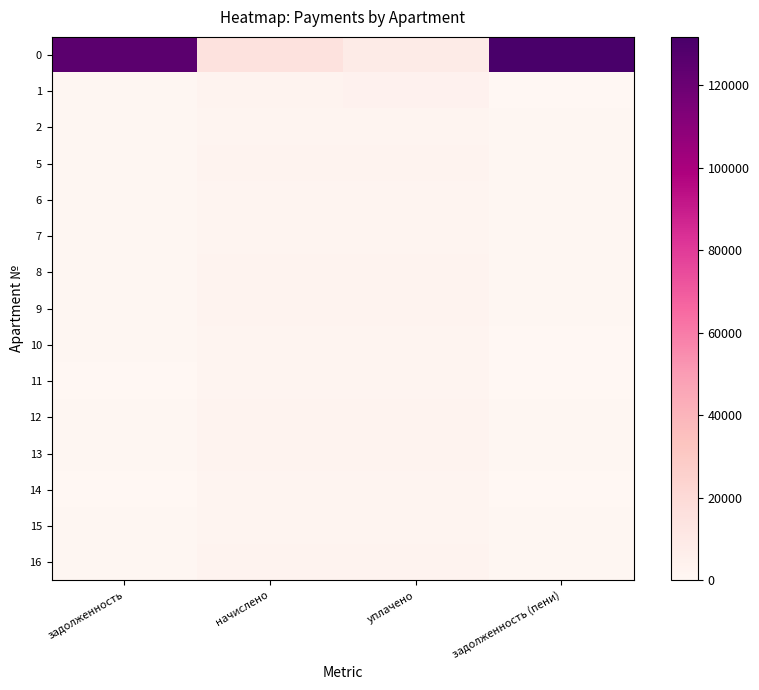

Which label corresponds to the largest value in the chart?

задолженность (пени)